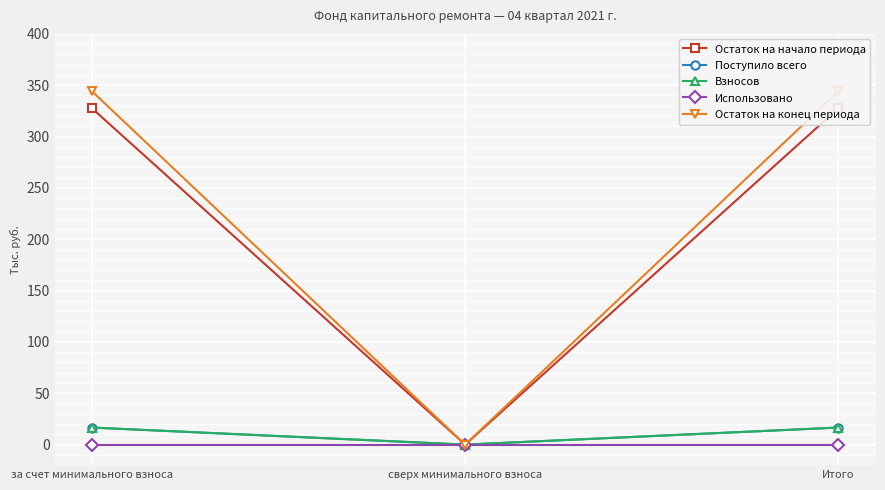

What is the difference between the Остаток на начало периода values at Итого and сверх минимального взноса?

327.4